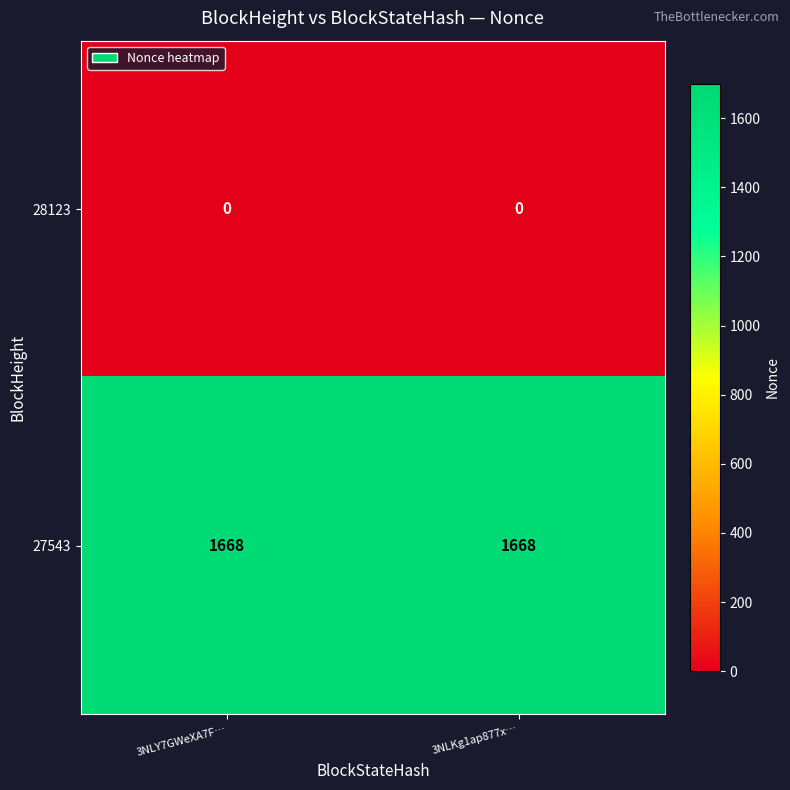

What is the maximum value shown in the chart?

1668